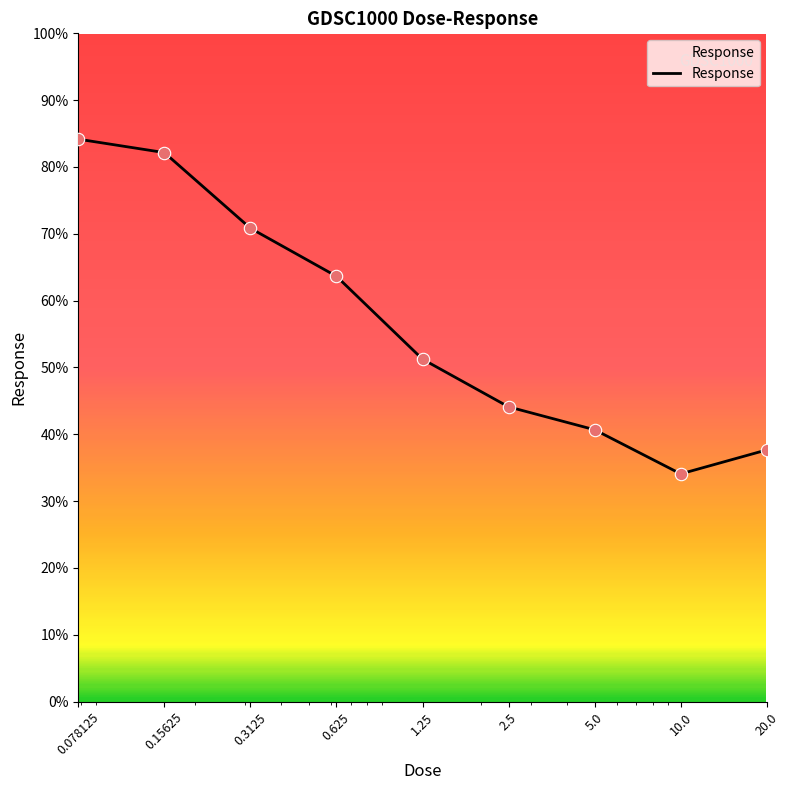

What is the minimum value shown in the chart?

34.1